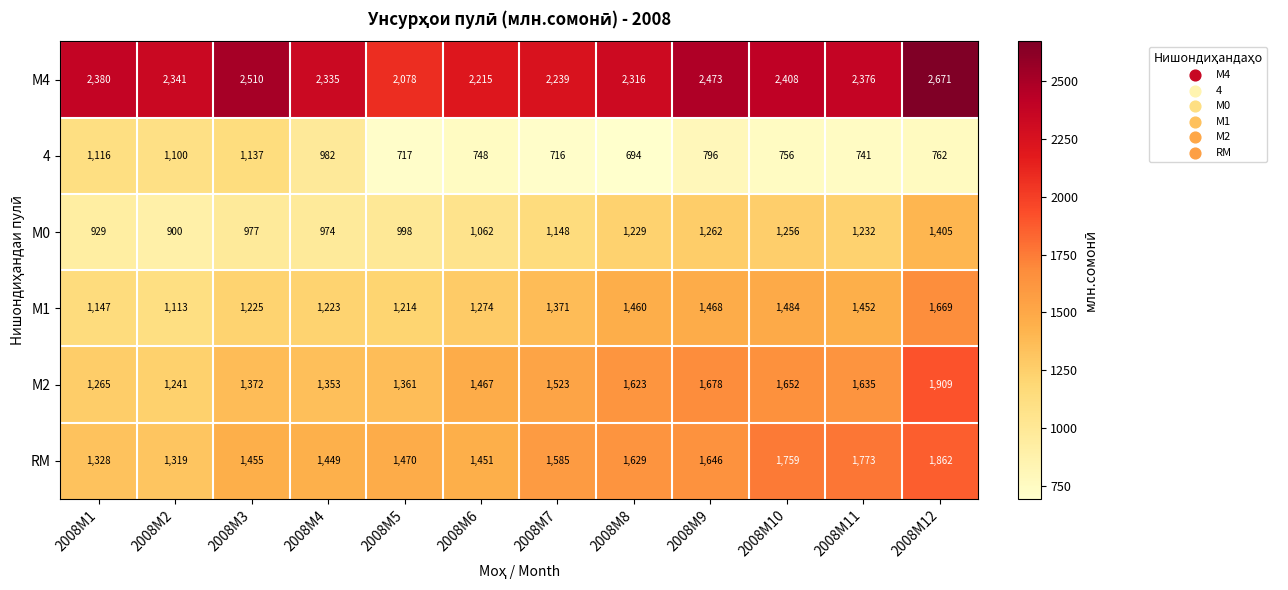

Which series changed the most between 2008M1 and 2008M11?

RM